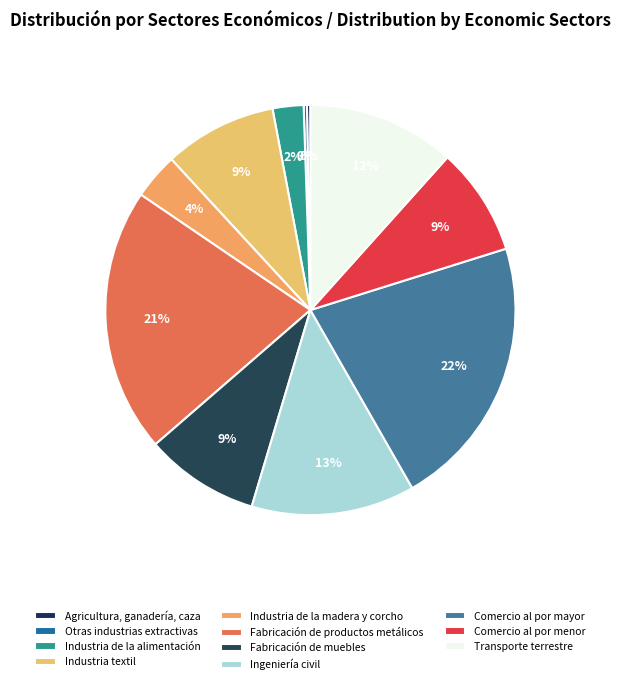

The Otras industrias extractivas slice represents 0% of the pie. True or false?

True